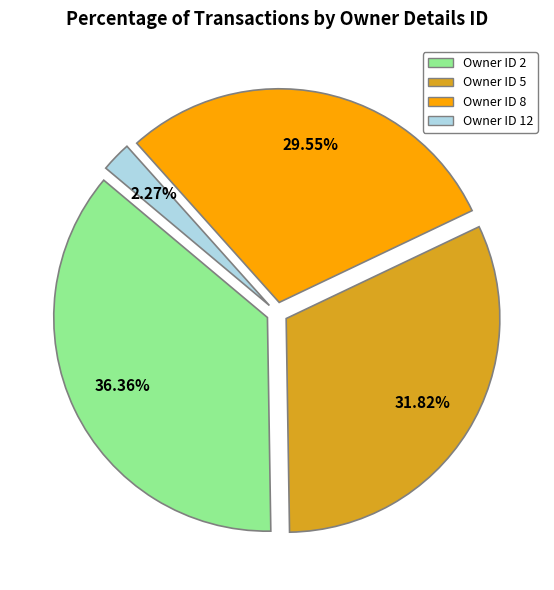

What is the ratio of the value at Owner ID 8 to the value at Owner ID 12?

13.0